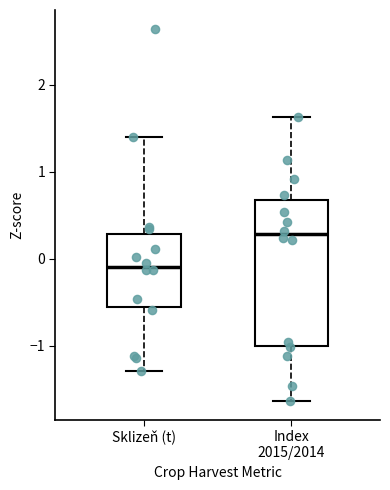

Where is the upper edge of the box for Index 2015/2014 on the y-axis? The values are not printed on the chart, so give them approximately, as read against the axis.

0.7